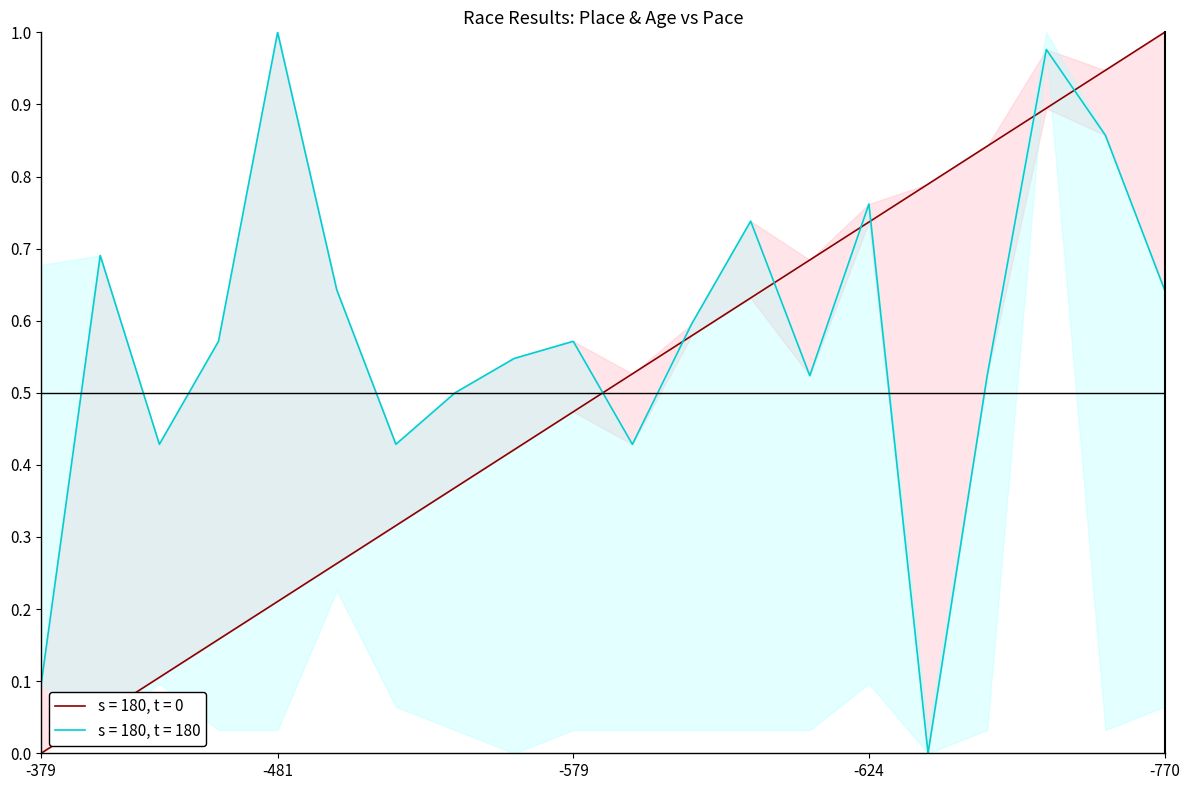

Between which two adjacent categories do Age and Place first intersect?

10 and 11